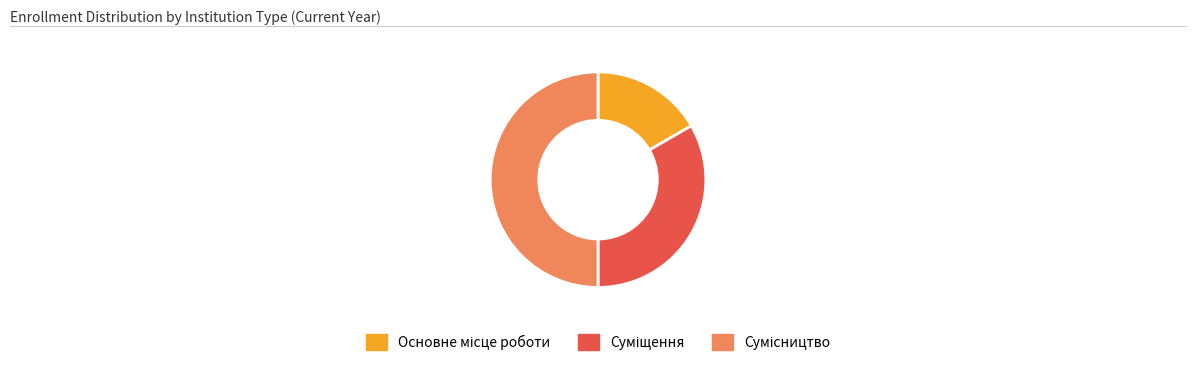

Is it true that Сумісництво is 50% of the pie?

True